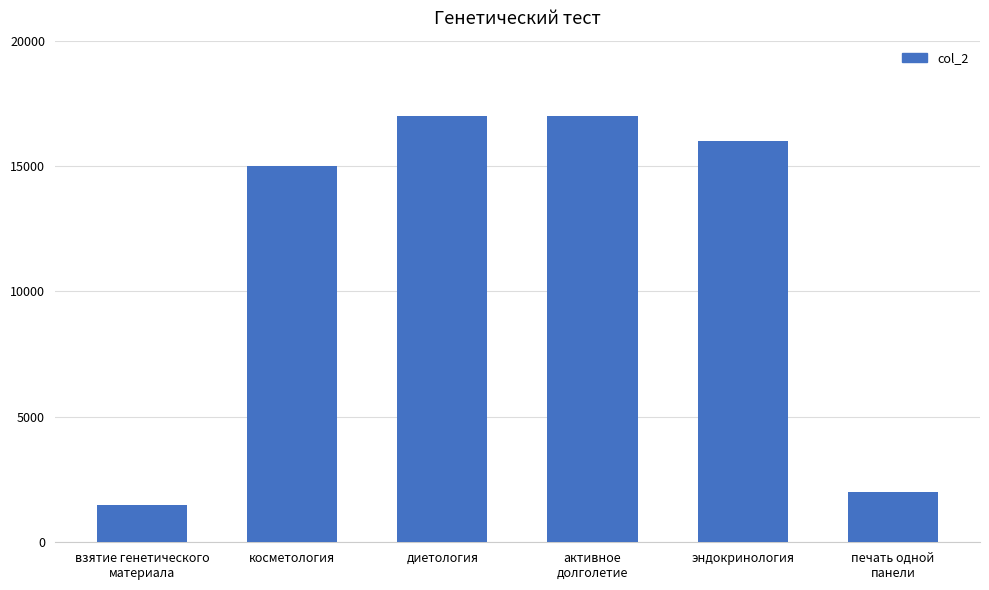

Does the chart contain stacked bars?

No